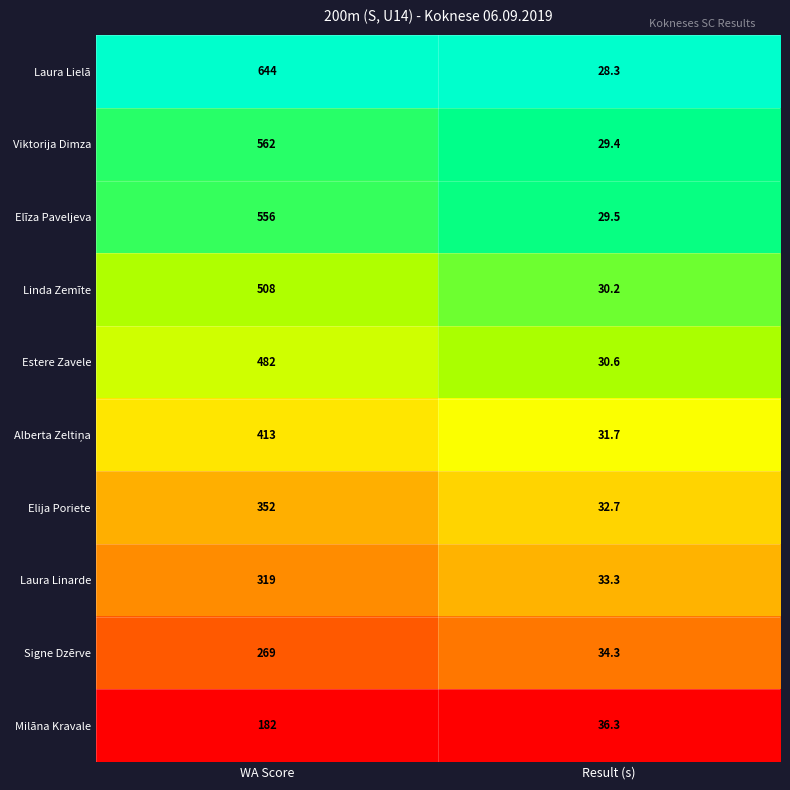

Is it true that Milāna Kravale equals 279.2 at WA Score?

False